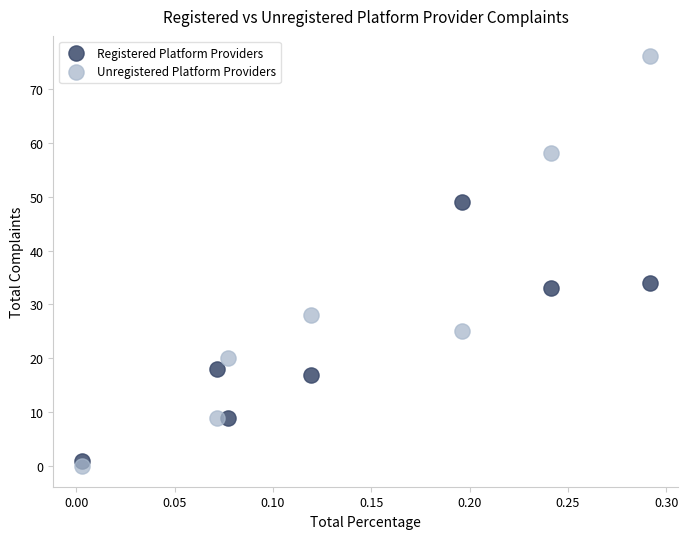

Which series has the widest spread of Y values?

Unregistered Platform Providers